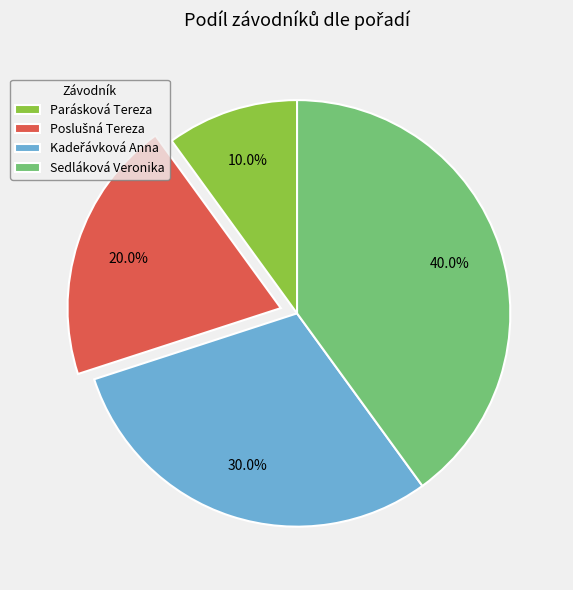

Is there a majority slice in this chart?

No